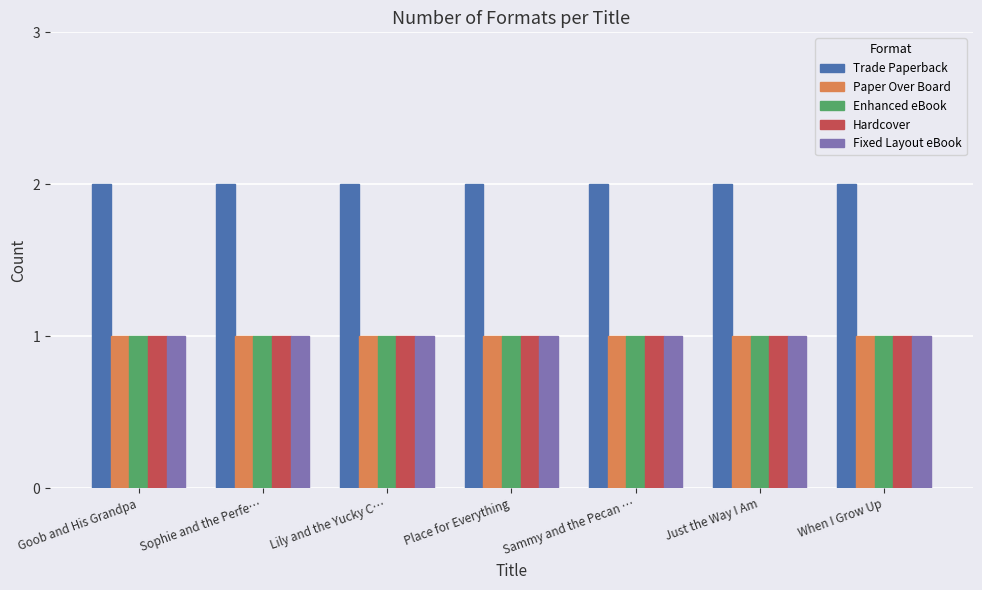

What is the sum of the Paper Over Board values at Place for Everything and Sammy and the Pecan …?

2